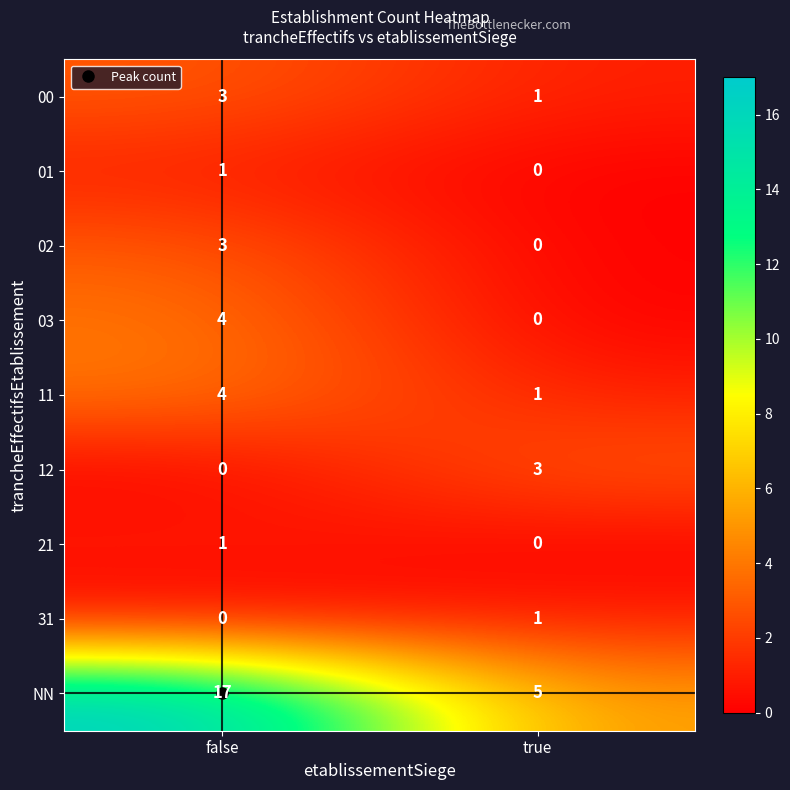

What is the difference between the maximum and minimum values in the NN series?

12